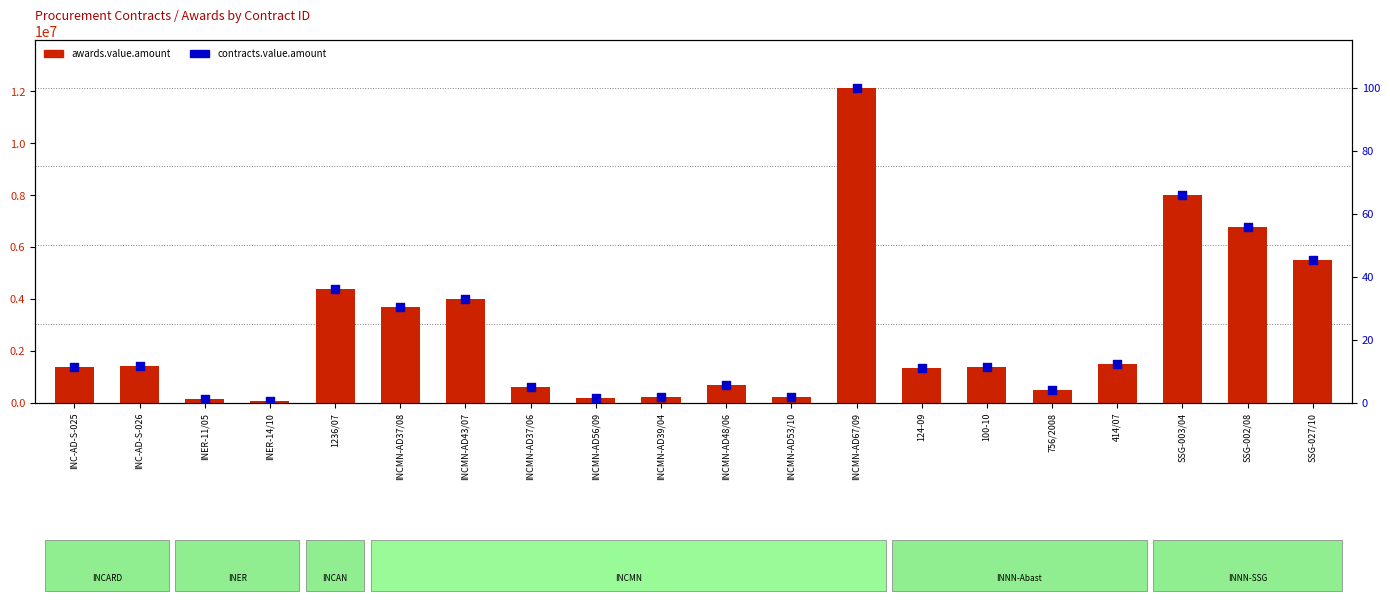

What are all the series names shown in the legend?

awards.value.amount, contracts.value.amount